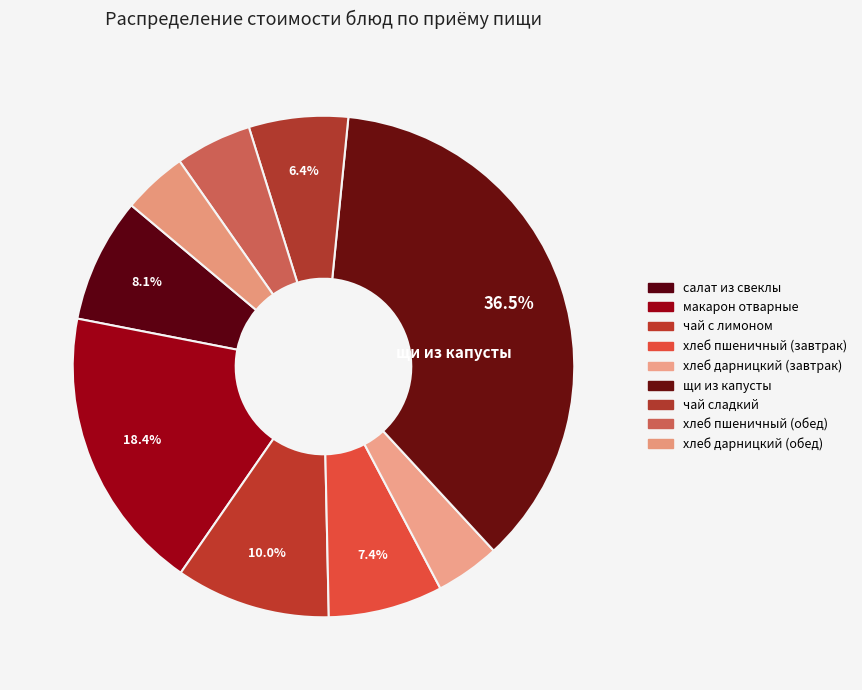

Is the sum of щи из капусты and чай сладкий greater than half?

No